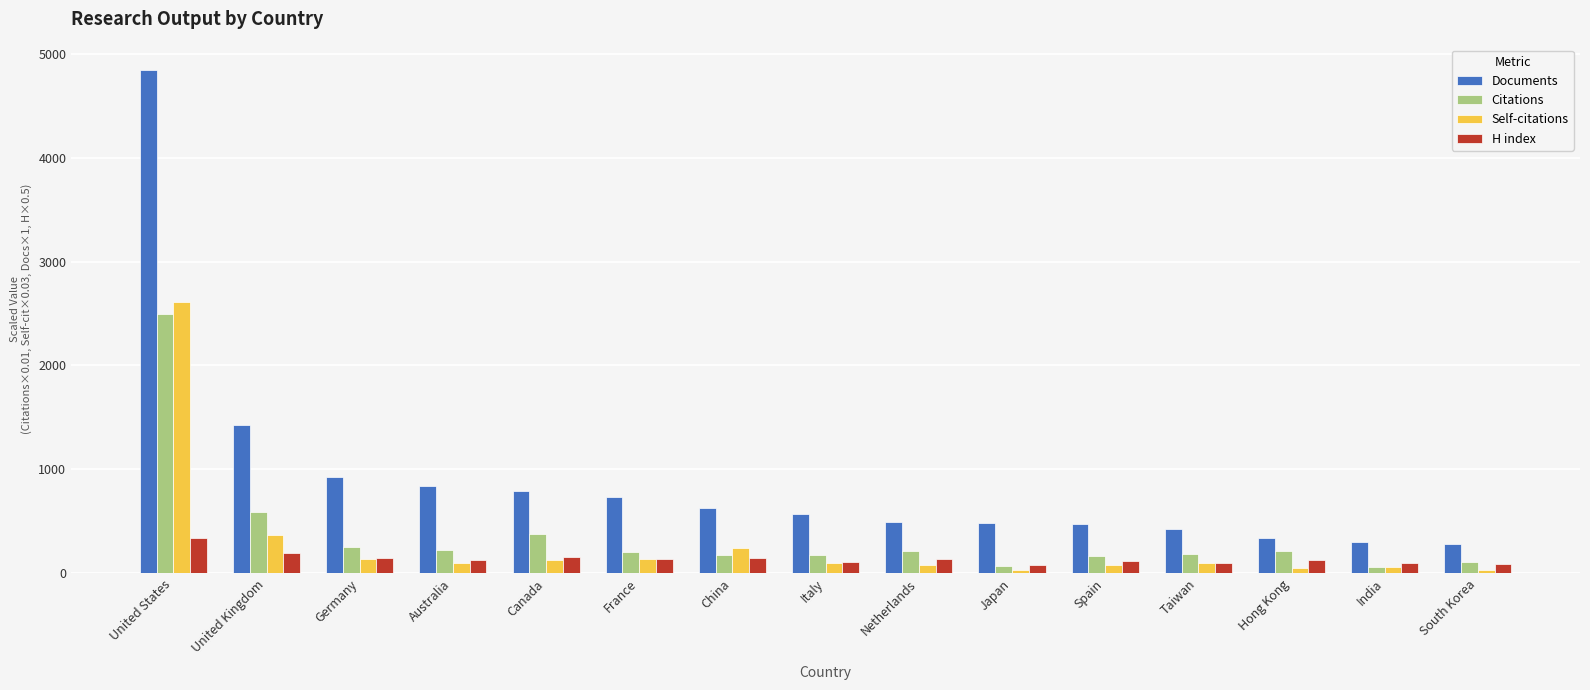

Is the value of Documents at Hong Kong greater than the value of Self-citations at Netherlands?

Yes